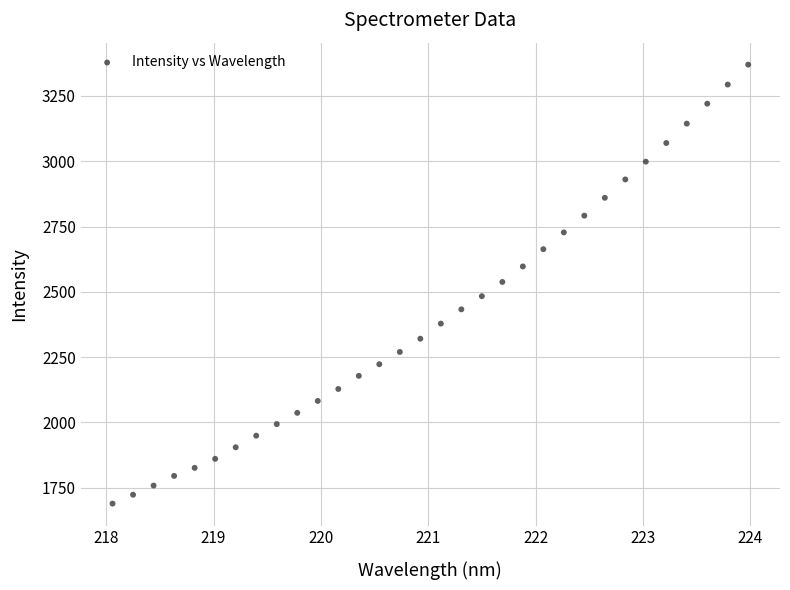

What is the range of X values (max minus min)?

5.9